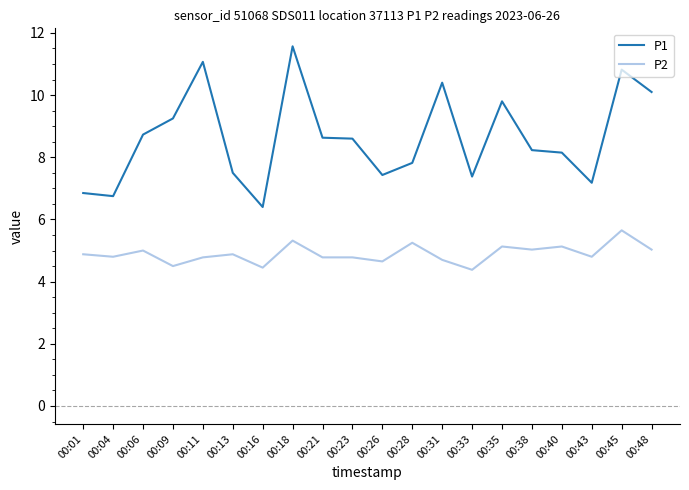

List the series in order of their overall mean, highest first.

P1, P2